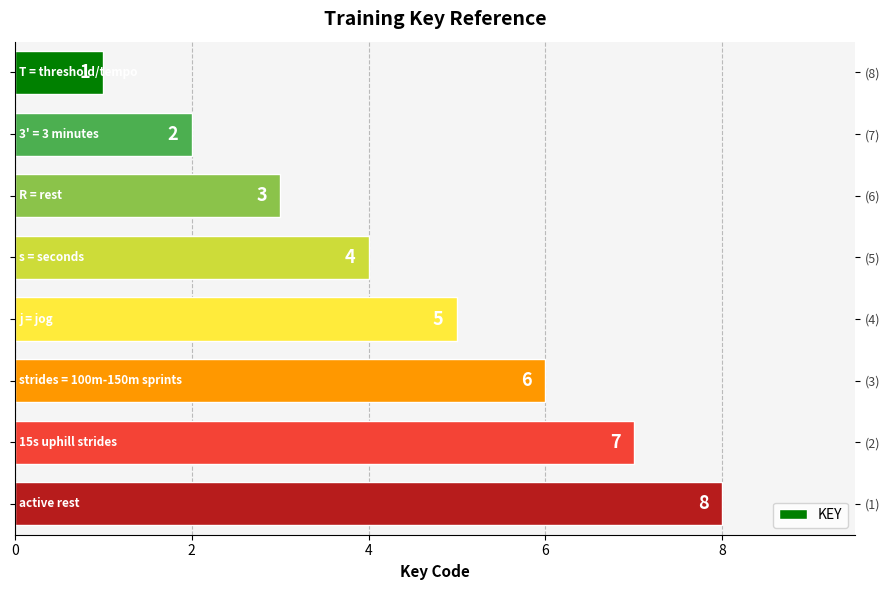

Which has a higher value, 6 or 7?

7